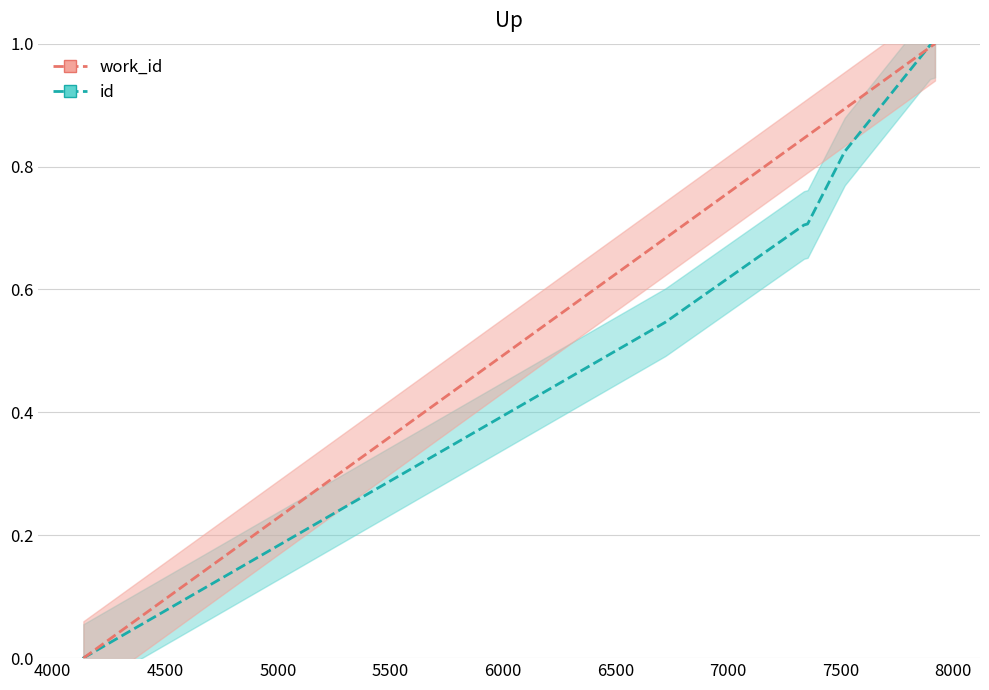

True or false: id has more than 2 interior local peaks.

False